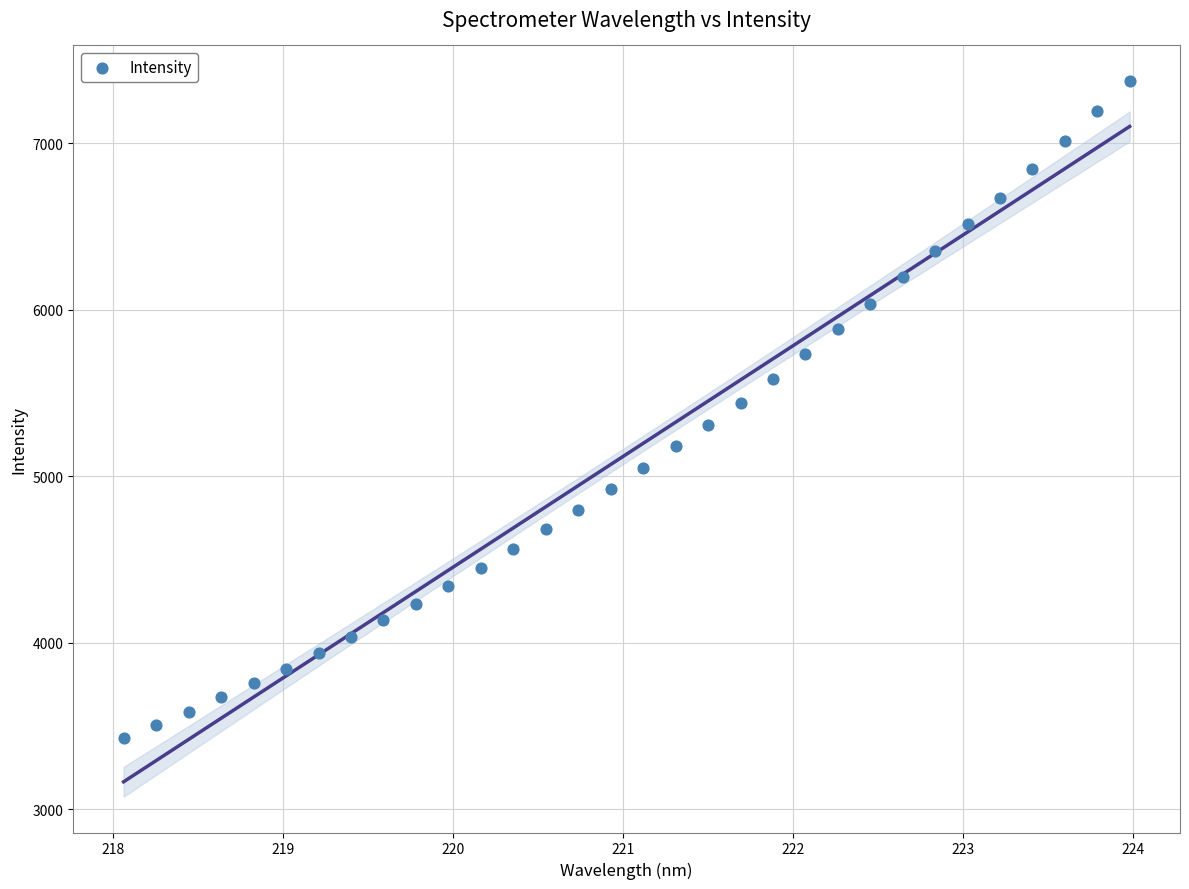

What is the range of Y values (max minus min)?

3943.6